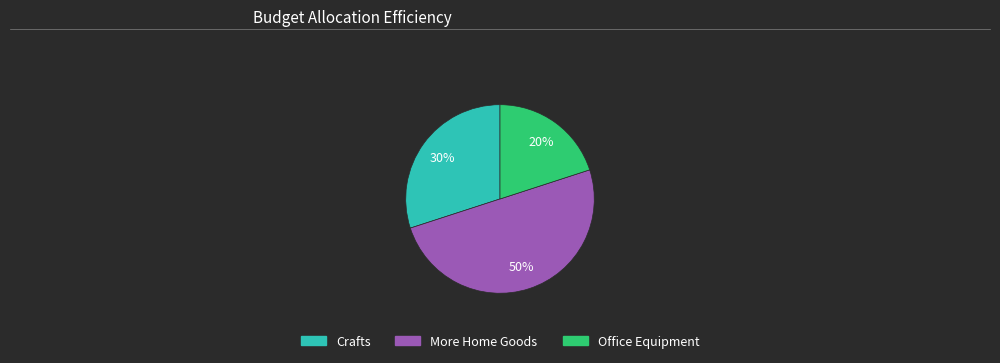

What is the smallest slice in the pie chart?

Office Equipment